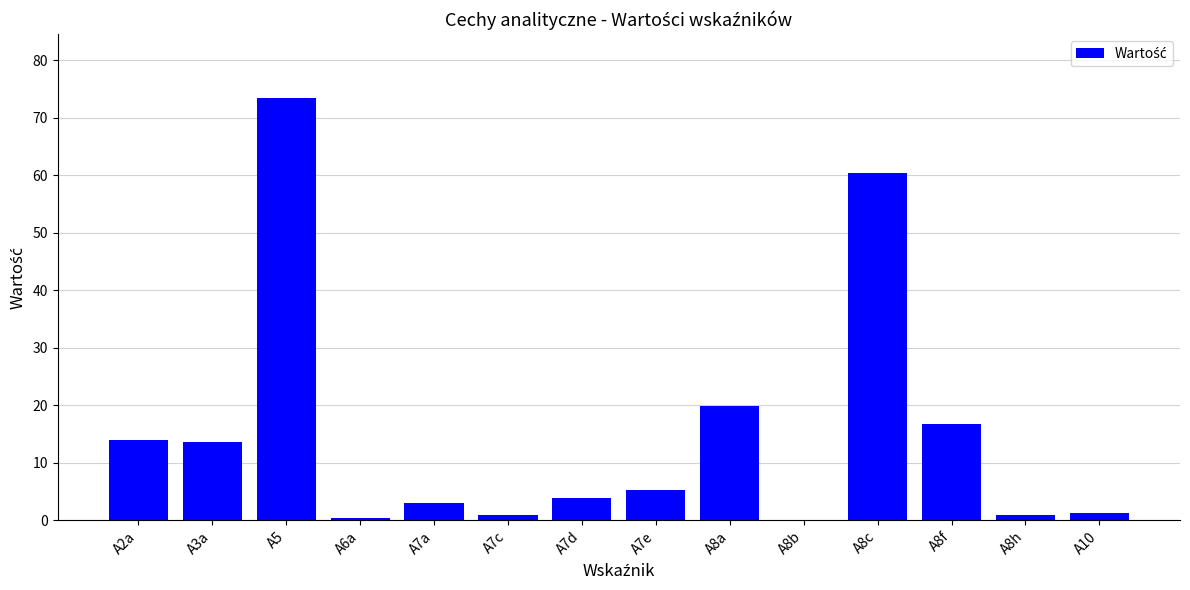

At which label does the data first exceed 5?

A2a